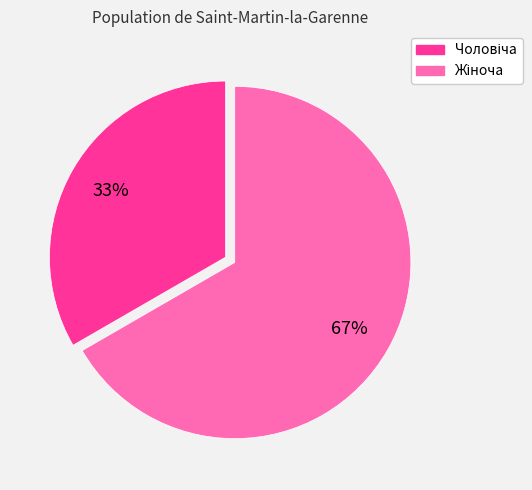

Count the number of slices in the pie.

2